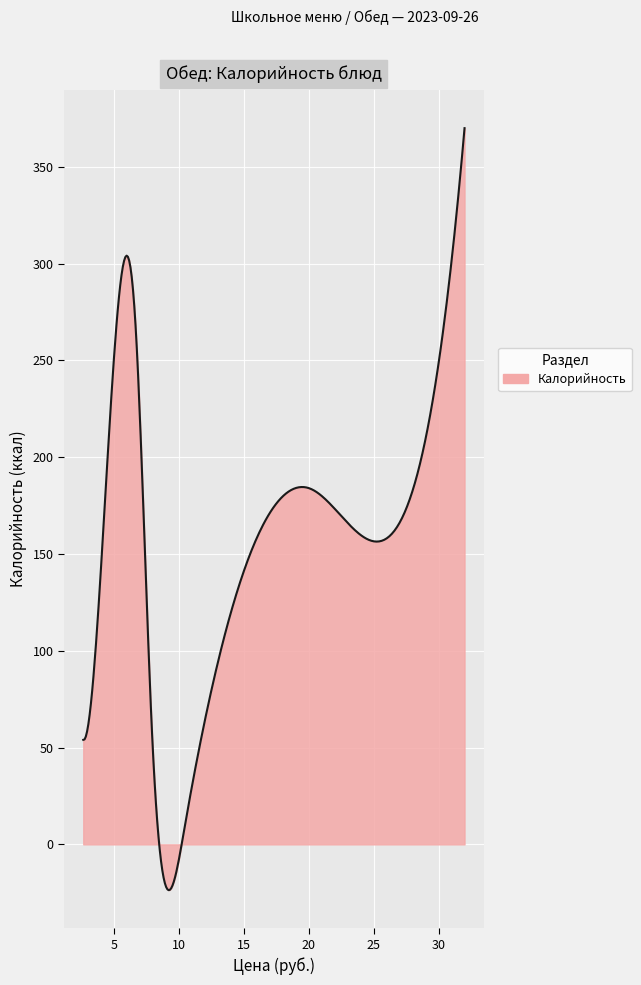

What is the greatest value displayed?

370.0